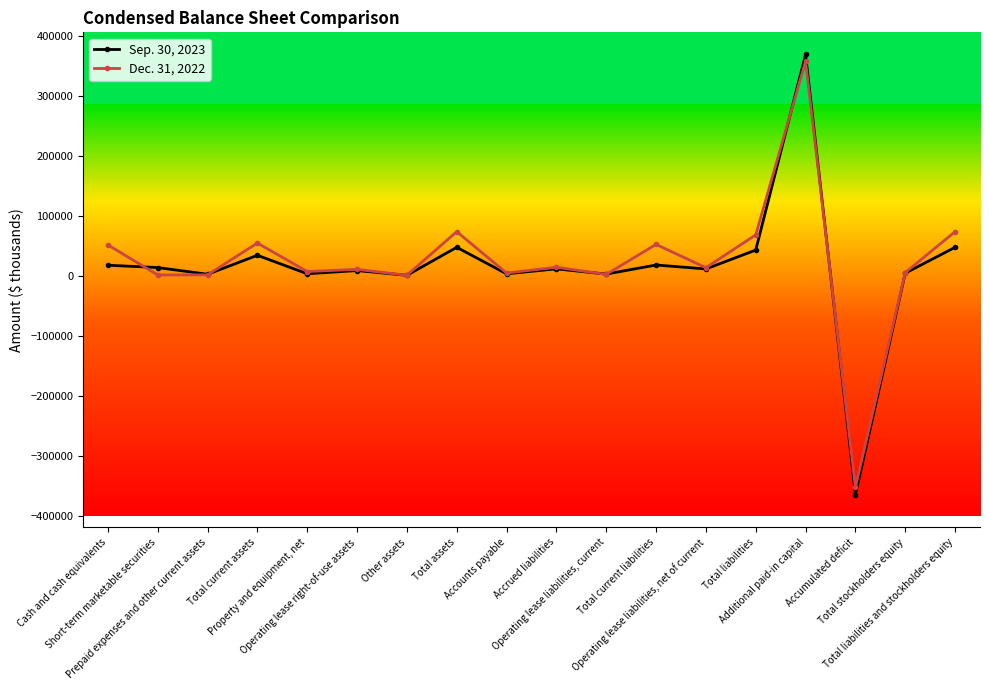

What is the value of the Dec. 31, 2022 point at the 16th from the left?

-352523